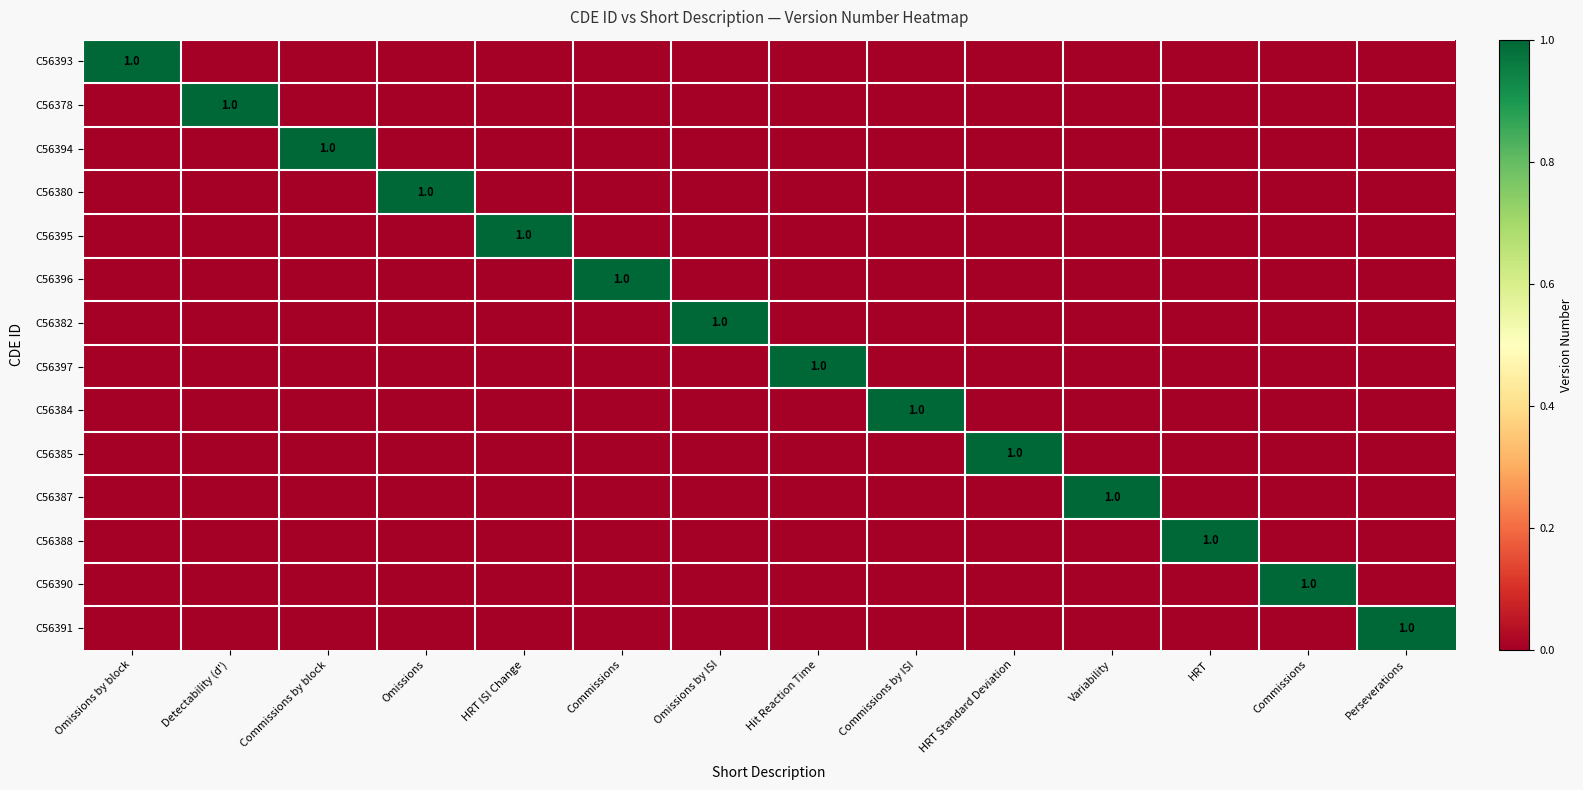

How many data points in C56380 are above 0?

1